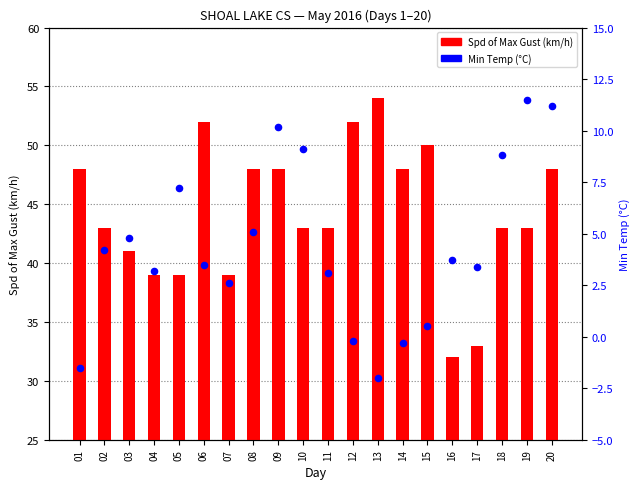

Which series has the largest total across all categories?

Spd of Max Gust (km/h)